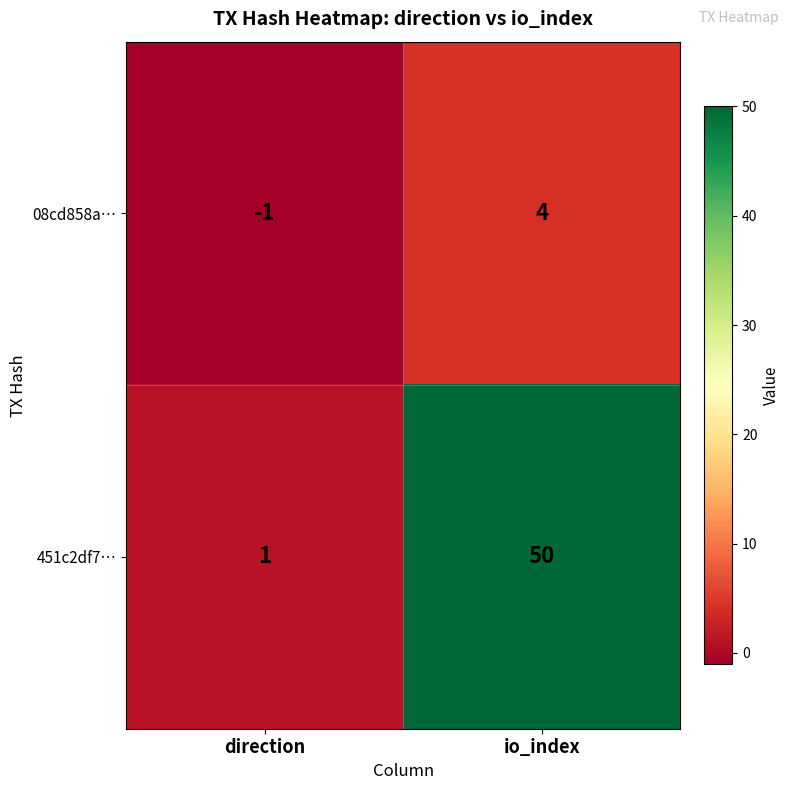

Where is 08cd858a… nearest to the value 1?

direction